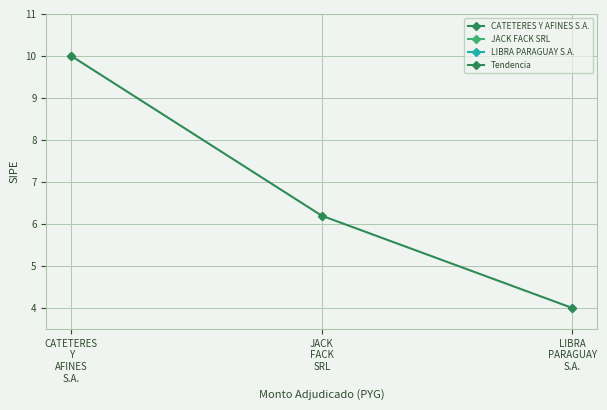

At which category does the chart reach its peak across all series?

CATETERES
Y
AFINES
S.A.